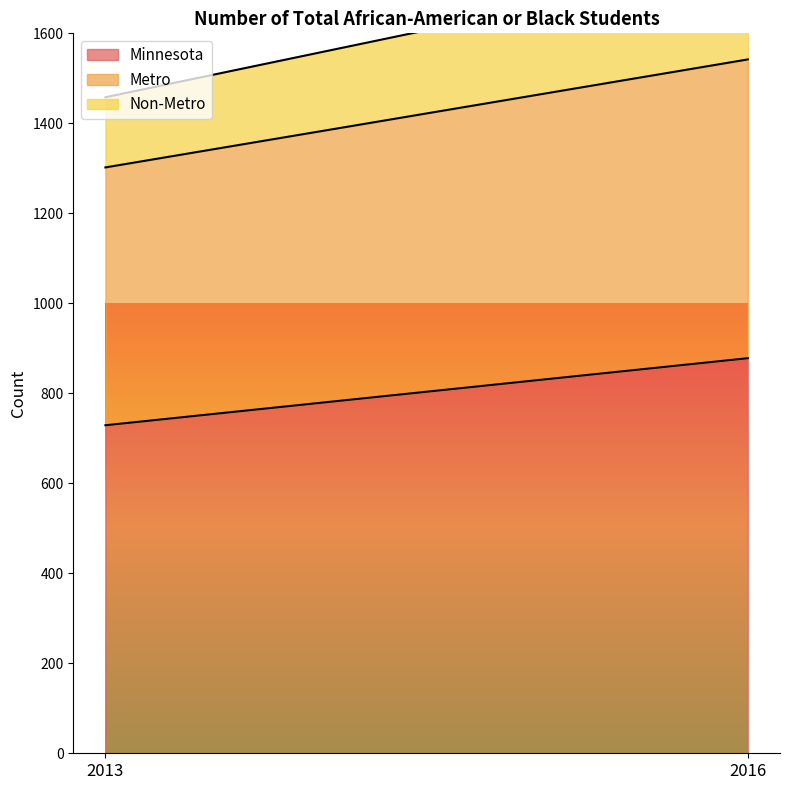

Which series has the largest total across all categories?

Minnesota